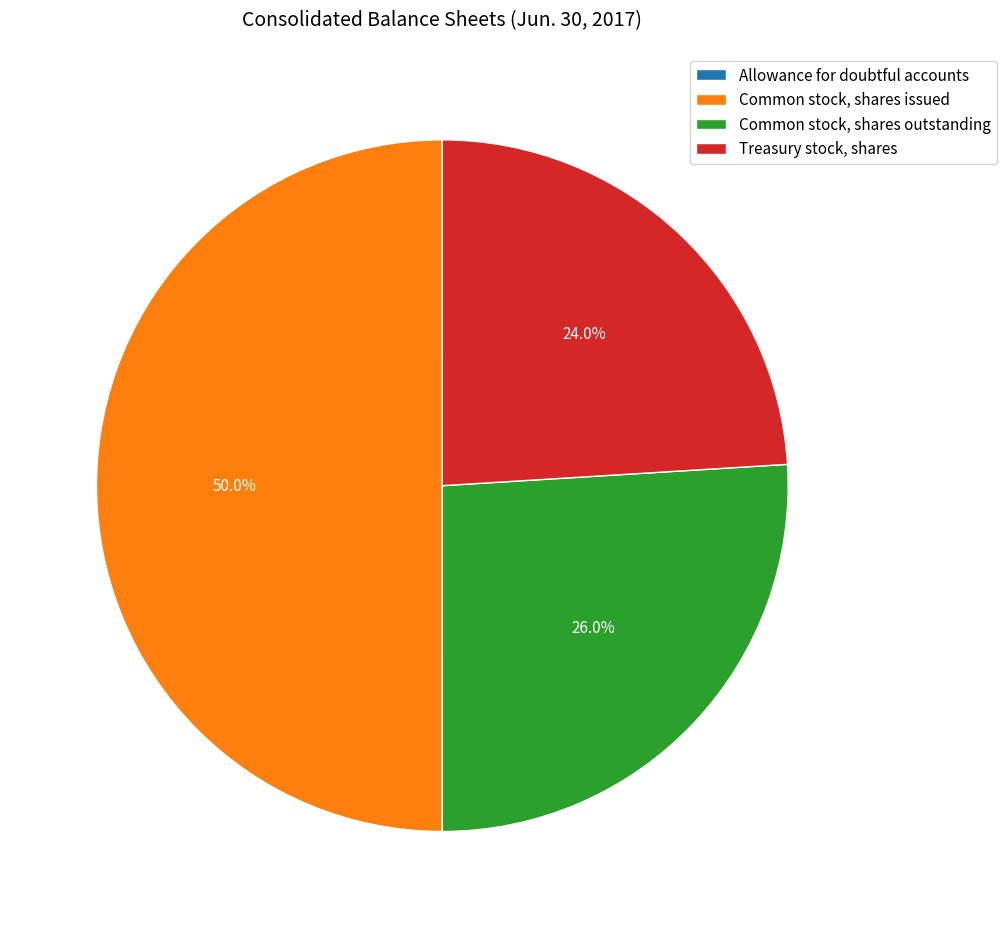

Between Common stock, shares issued and Treasury stock, shares, which is larger?

Common stock, shares issued